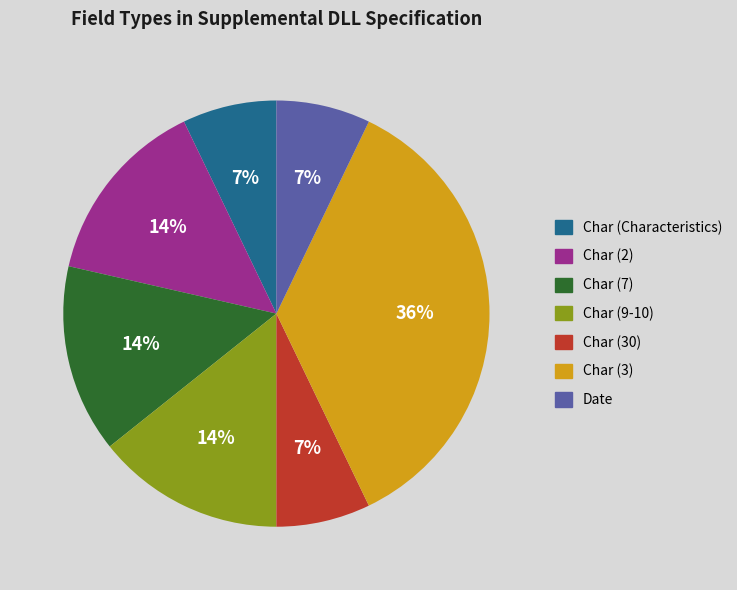

To the nearest percent, what percentage of the pie is Char (3)?

36%